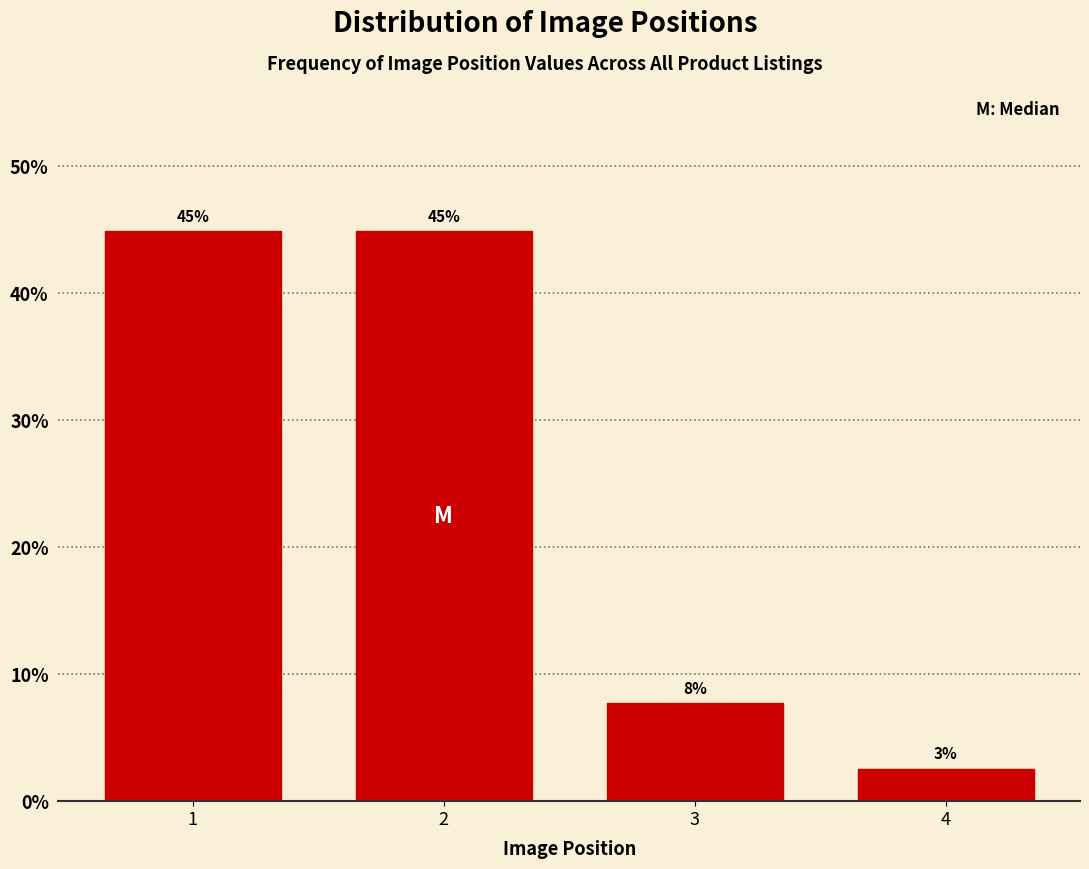

Approximately how many times larger is the value at 1 compared to 2?

1.0